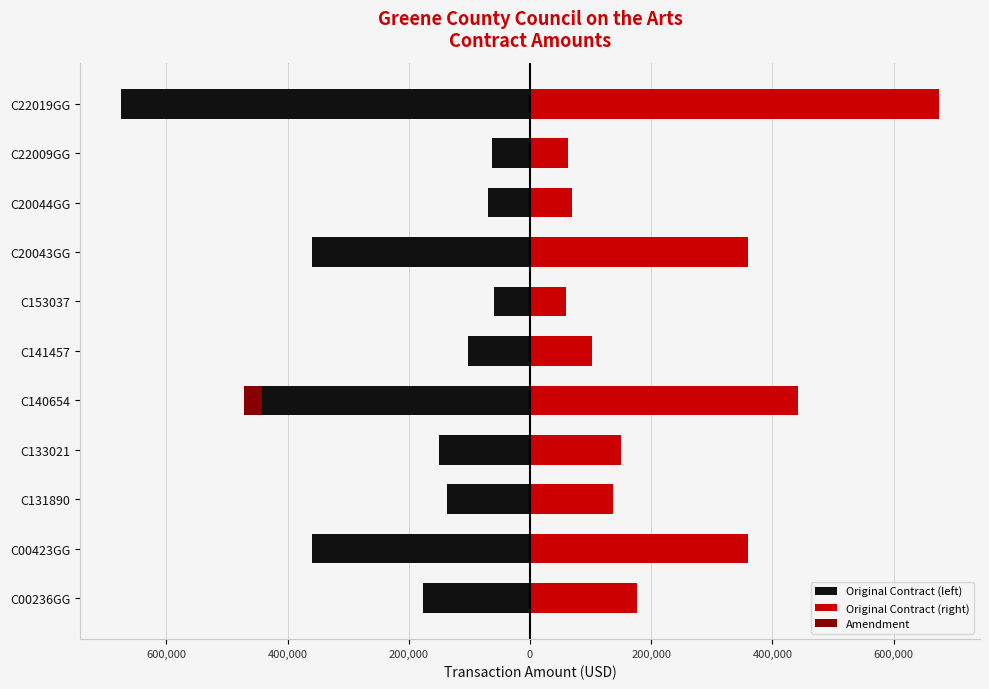

Are the bars horizontal?

Yes